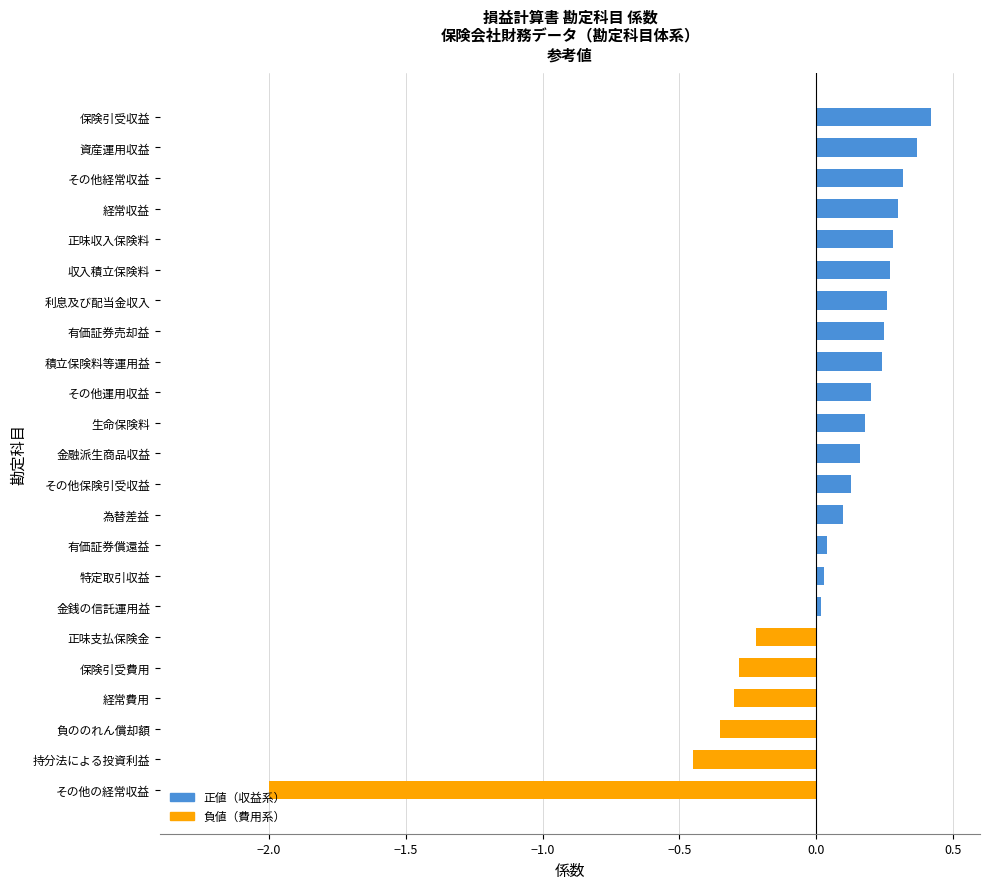

Which has a higher value, 特定取引収益 or 為替差益?

為替差益